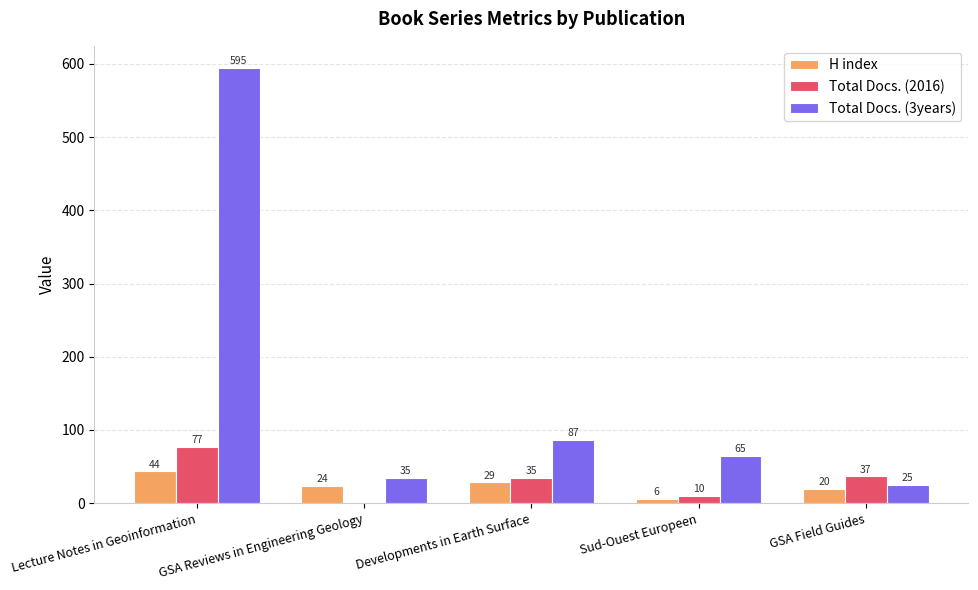

Which series changed the most between Lecture Notes in Geoinformation and GSA Reviews in Engineering Geology?

Total Docs. (3years)